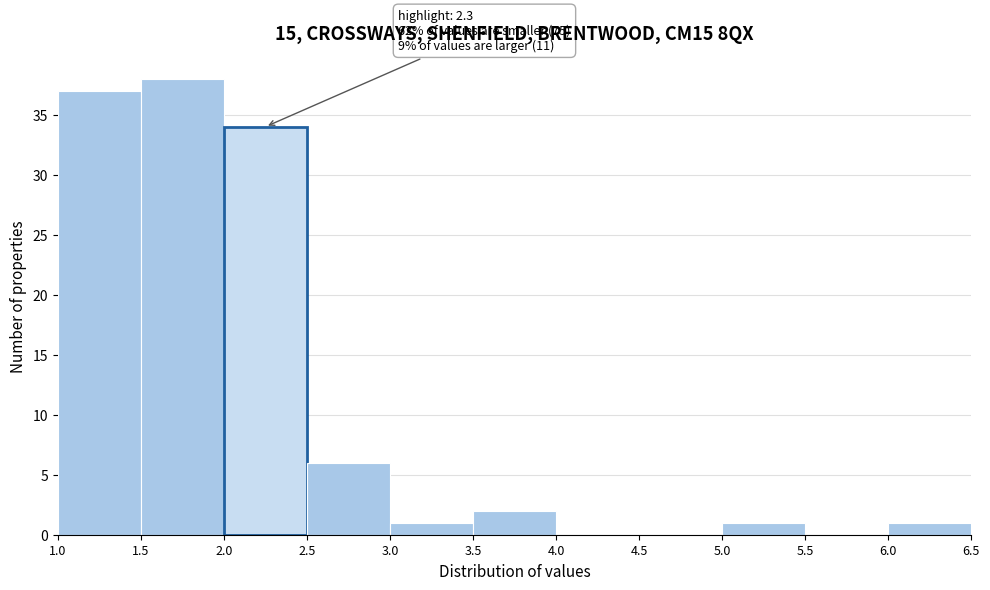

Which range on the x-axis has the tallest bar?

1.5 to 2.0